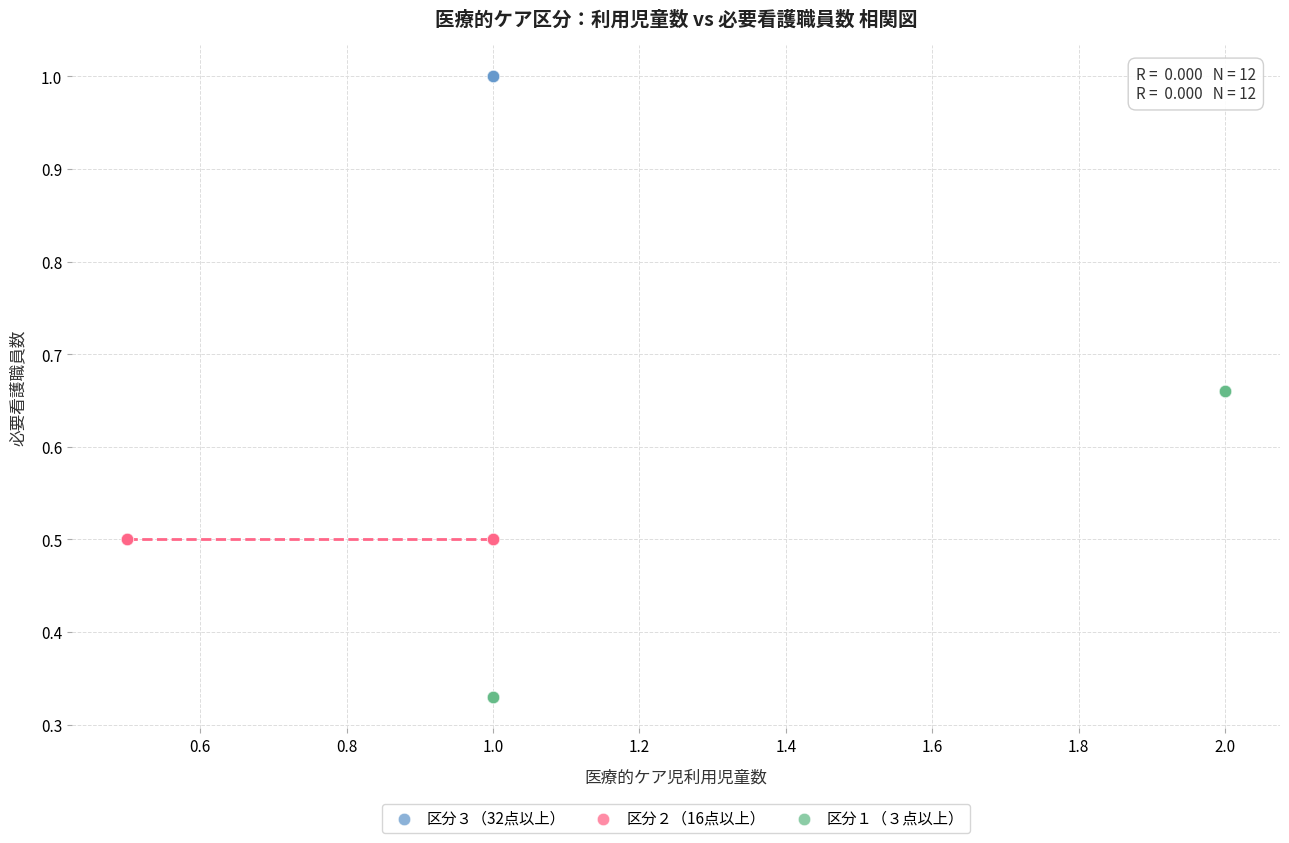

Which series contains the lowest Y value?

区分１（３点以上）